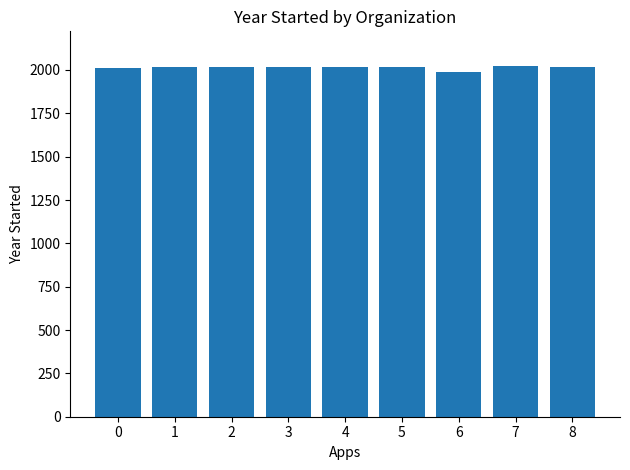

What is the minimum value shown in the chart?

1990